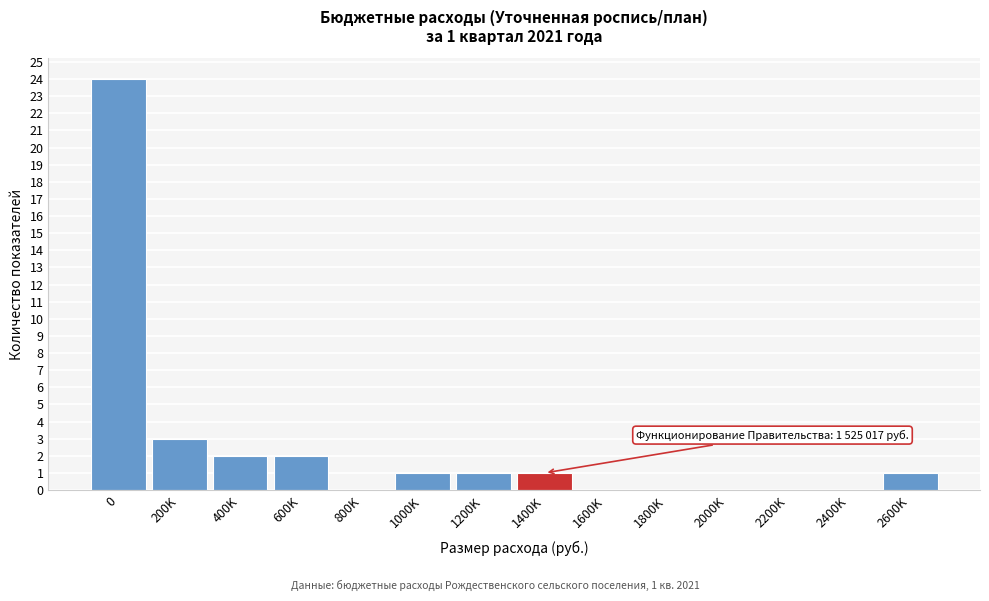

Reading left to right, list all the values displayed in this chart.

0=24	200K=3	400K=2	600K=2	800K=0	1000K=1	1200K=1	1400K=1	1600K=0	1800K=0	2000K=0	2200K=0	2400K=0	2600K=1